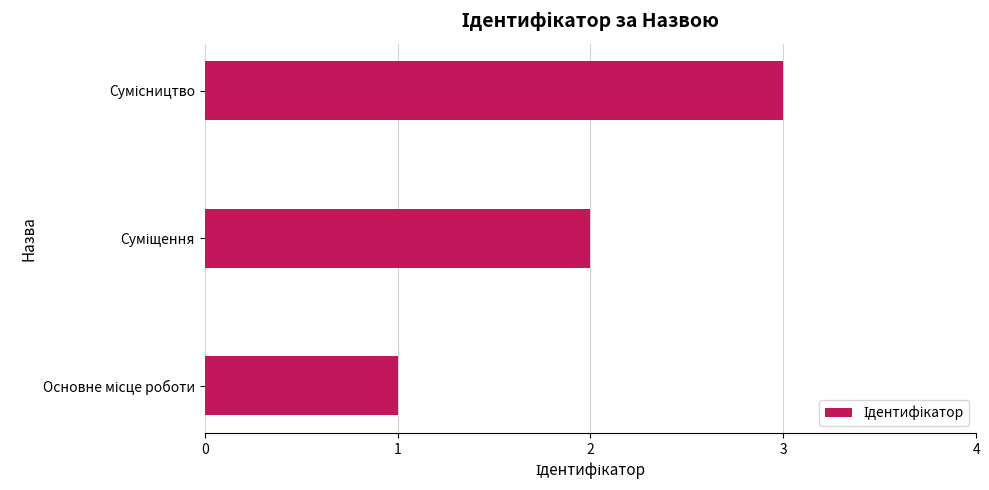

How many data points are less than 2?

1